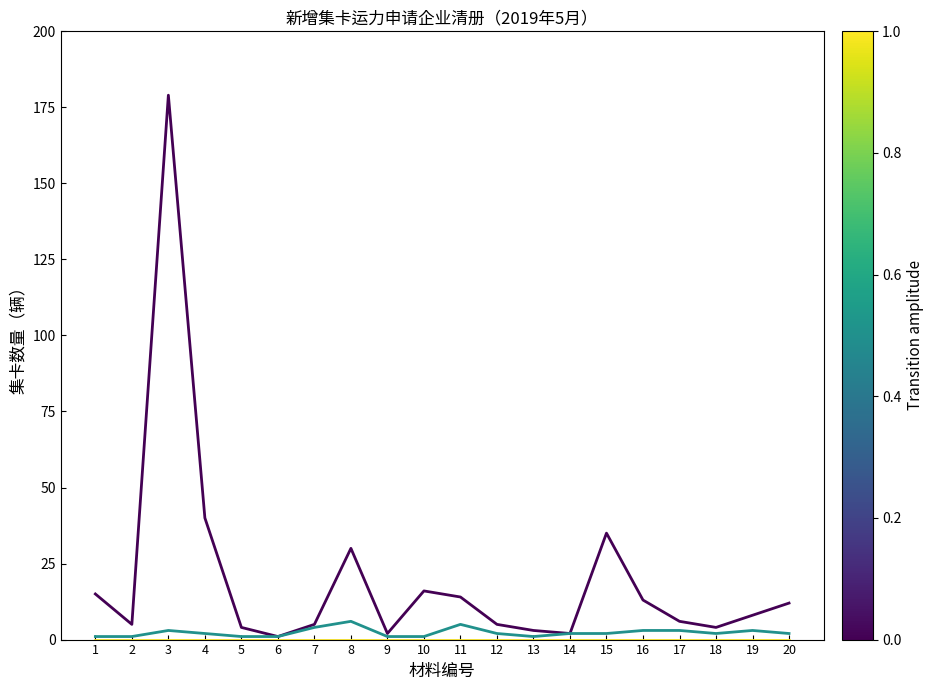

At which category is the sum across all series the highest?

3